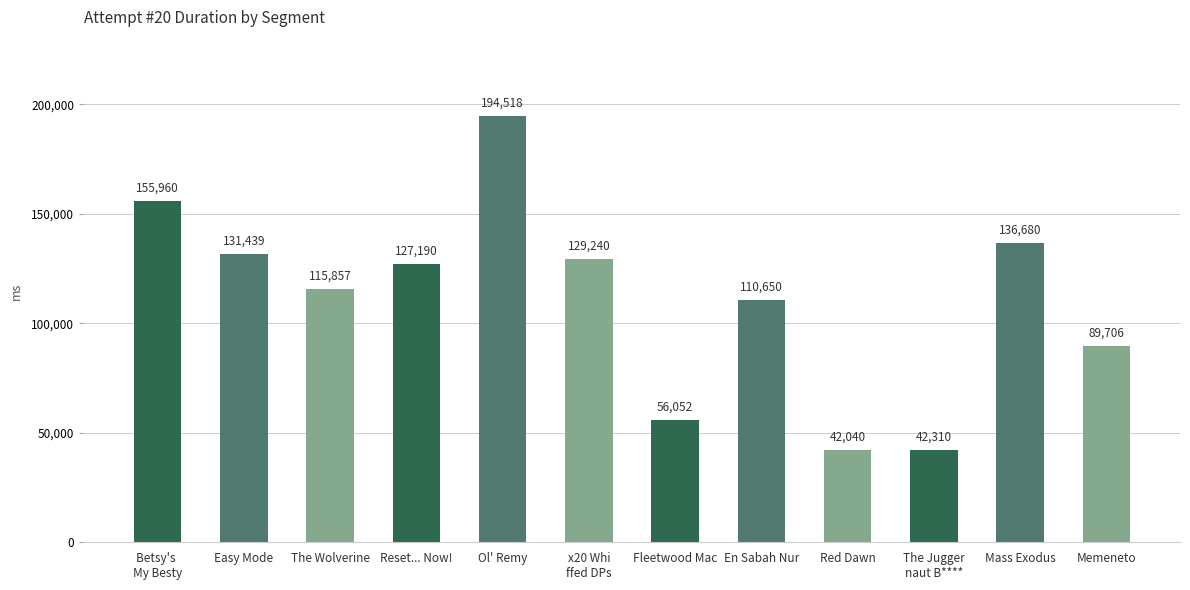

Rank the categories by value from highest to lowest.

Ol' Remy, Betsy's 
My Besty, Mass Exodus, Easy Mode, x20 Whi
ffed DPs, Reset... Now!, The Wolverine, En Sabah Nur, Memeneto, Fleetwood Mac, The Jugger
naut B****, Red Dawn